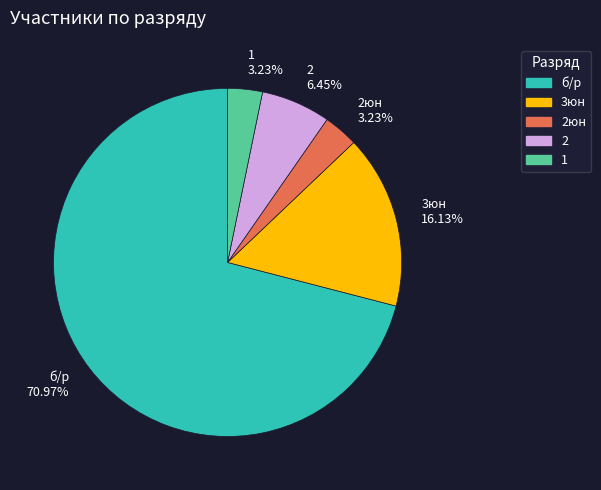

Does б/р 70.97% represent more than half of the total?

Yes